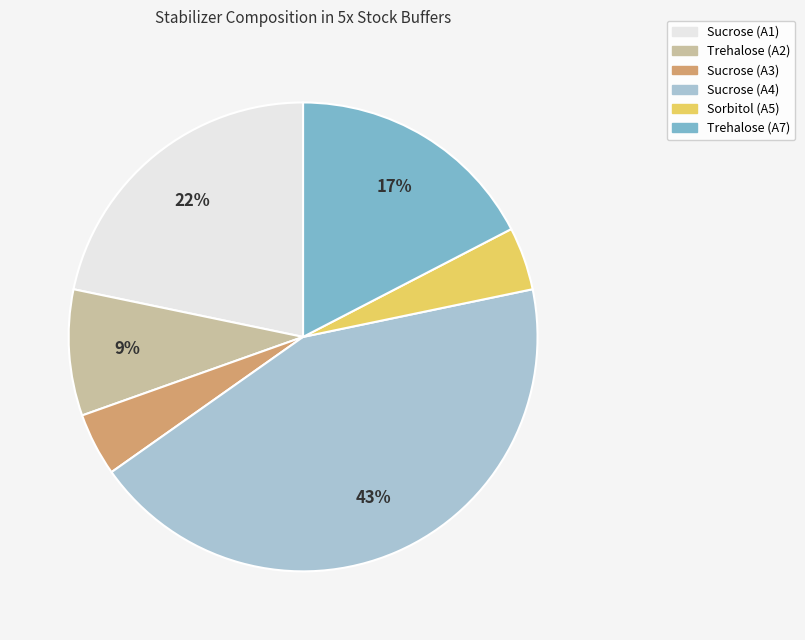

Combined, do Trehalose (A2) and Sucrose (A3) account for over 50%?

No